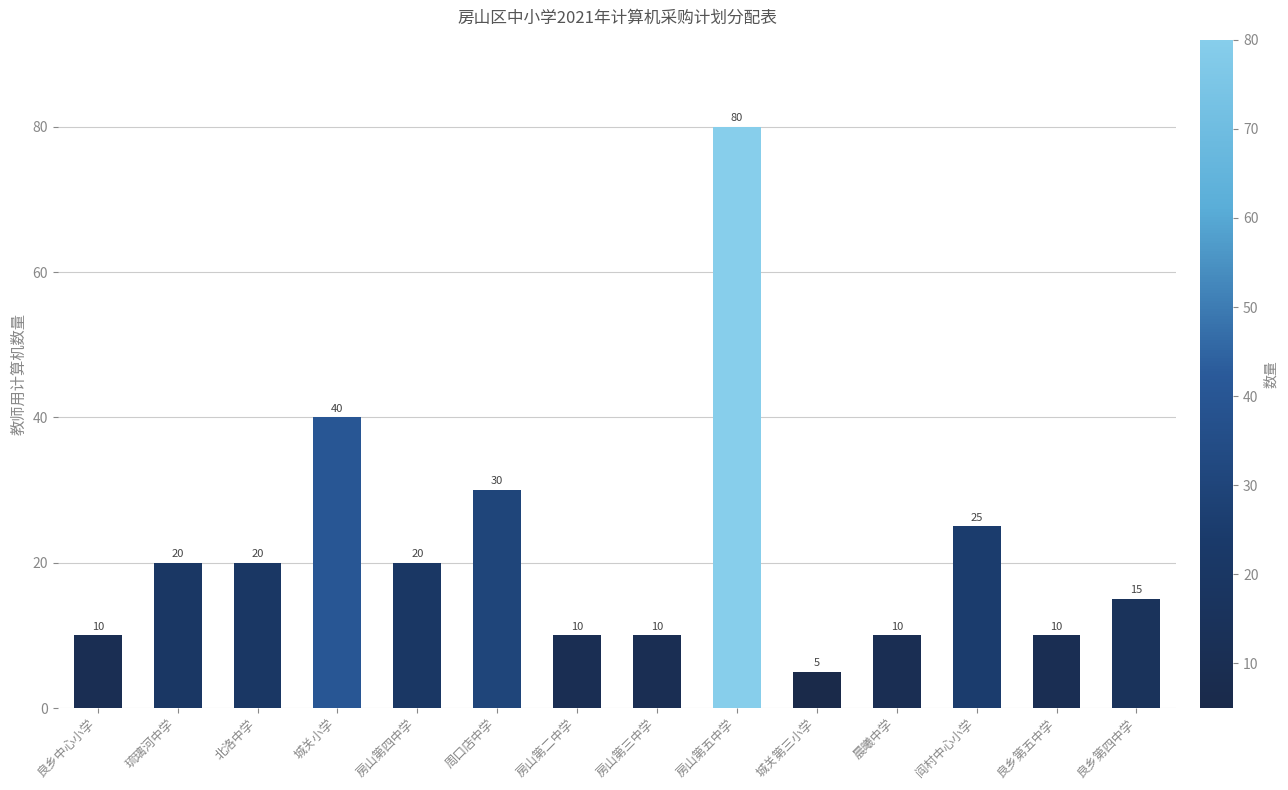

What is the change in value from 城关小学 to 房山第二中学?

-30